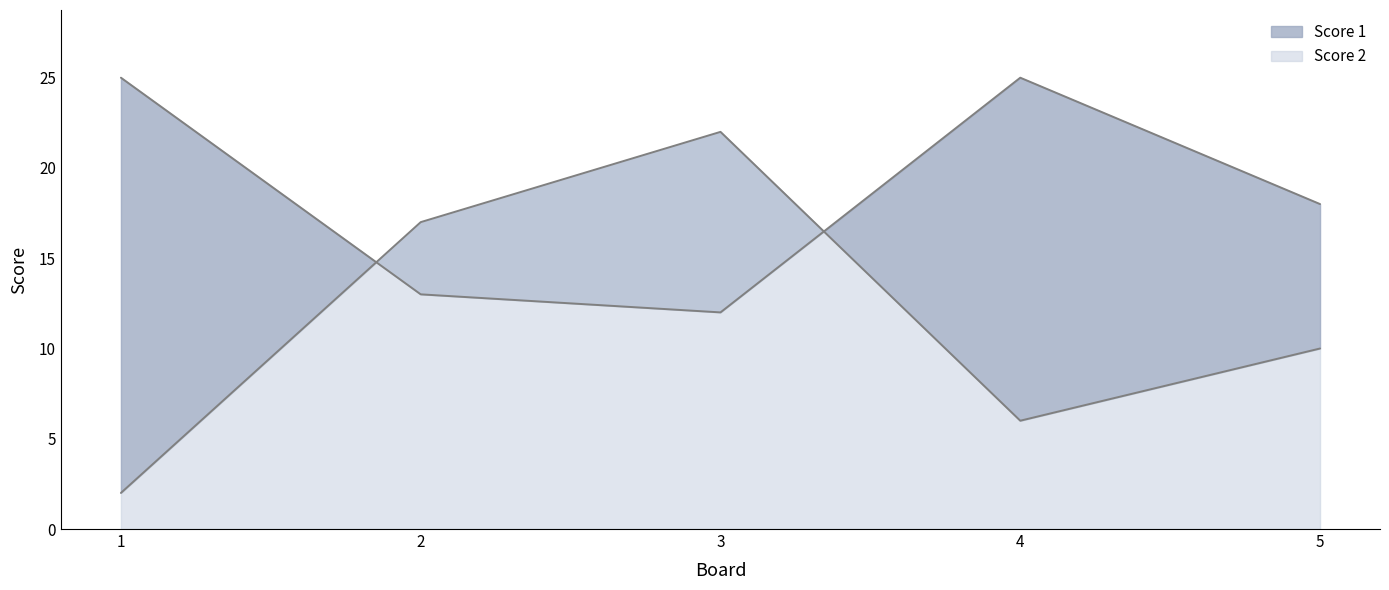

What is the difference between the second highest and second lowest values in the Score 2 series?

11